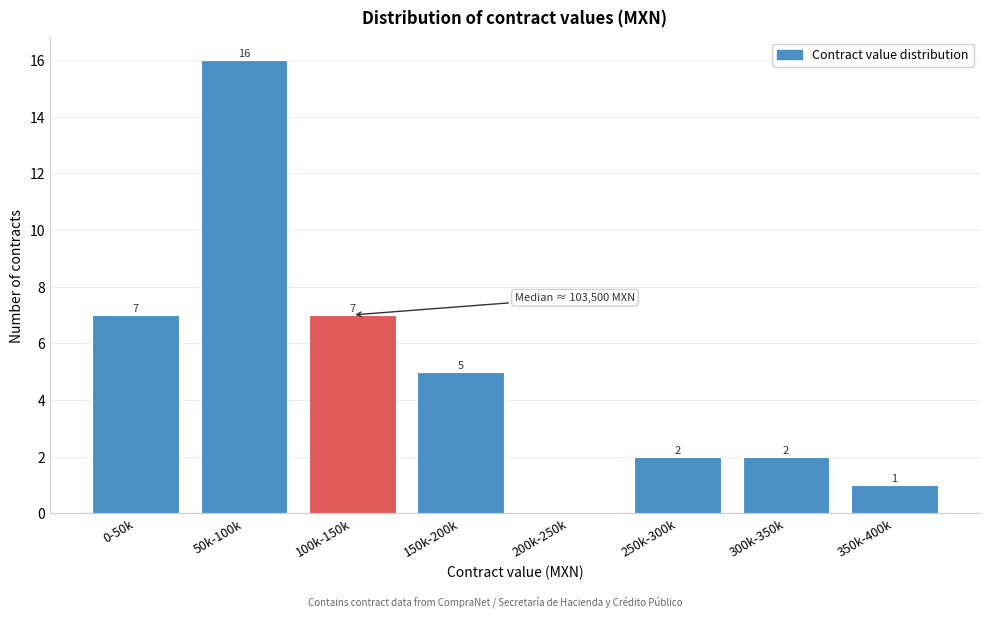

Reading right to left, what are all the values shown in this chart?

350k-400k=1	300k-350k=2	250k-300k=2	200k-250k=0	150k-200k=5	100k-150k=7	50k-100k=16	0-50k=7